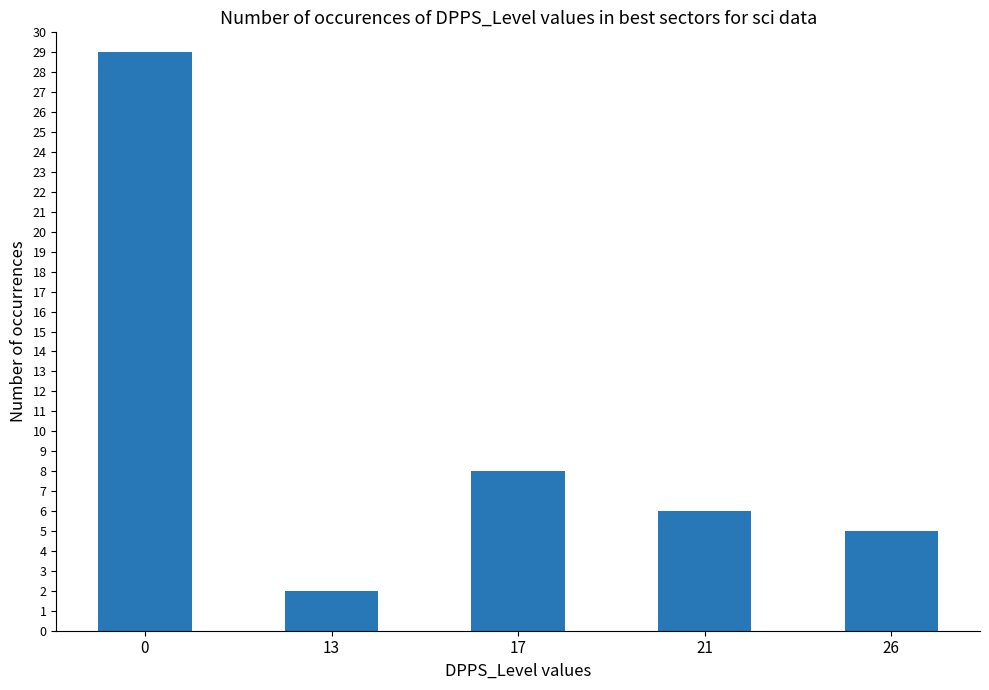

What is the value of the 1st bar from the left?

29